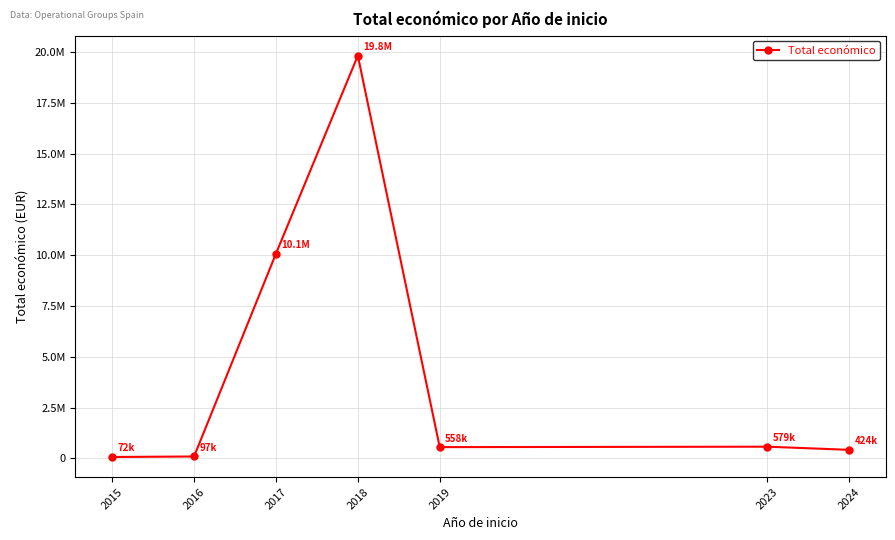

Does the chart have visible grid lines?

Yes